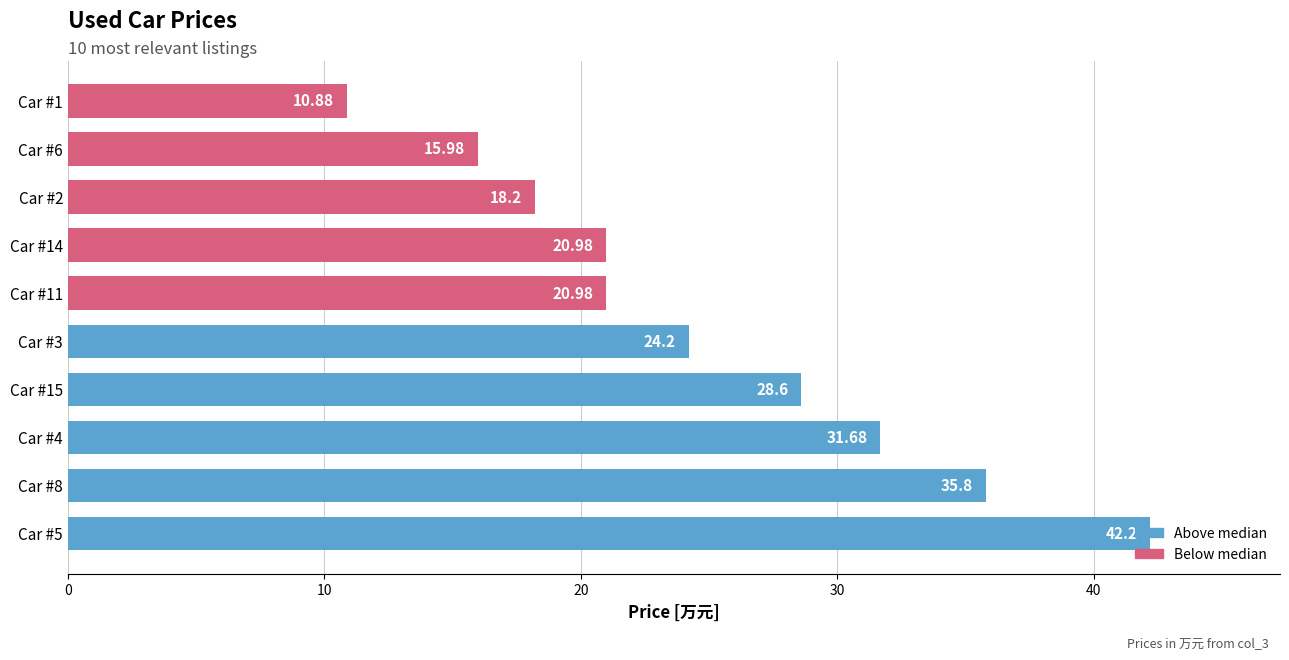

Does the chart contain any negative values?

No